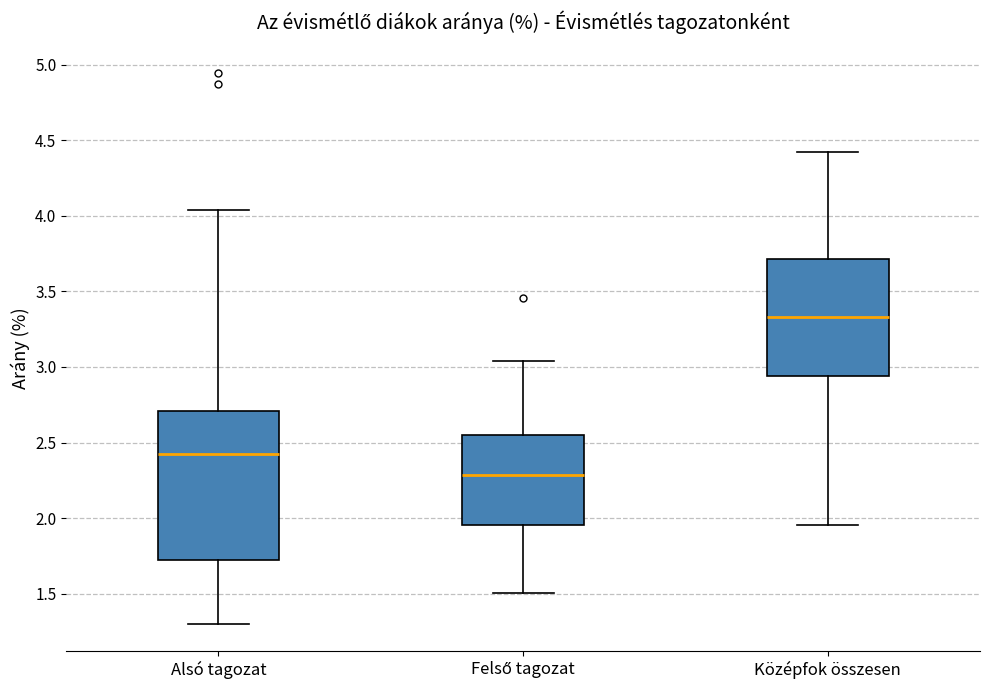

Comparing the boxes themselves (not the whiskers), which one is the tallest?

Alsó tagozat